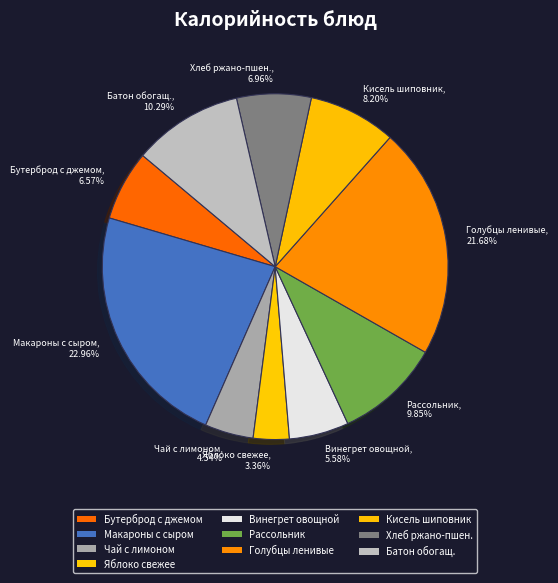

Combined, do Батон обогащ. and Бутерброд с джемом account for over 50%?

No